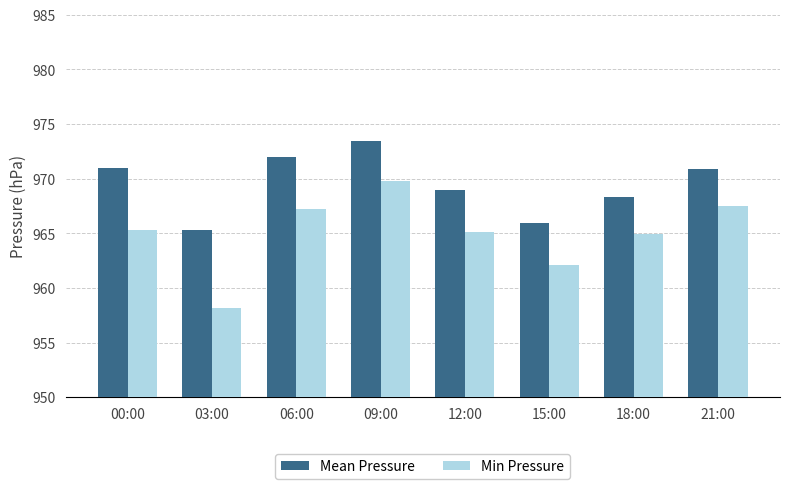

How many groups of bars are there?

8